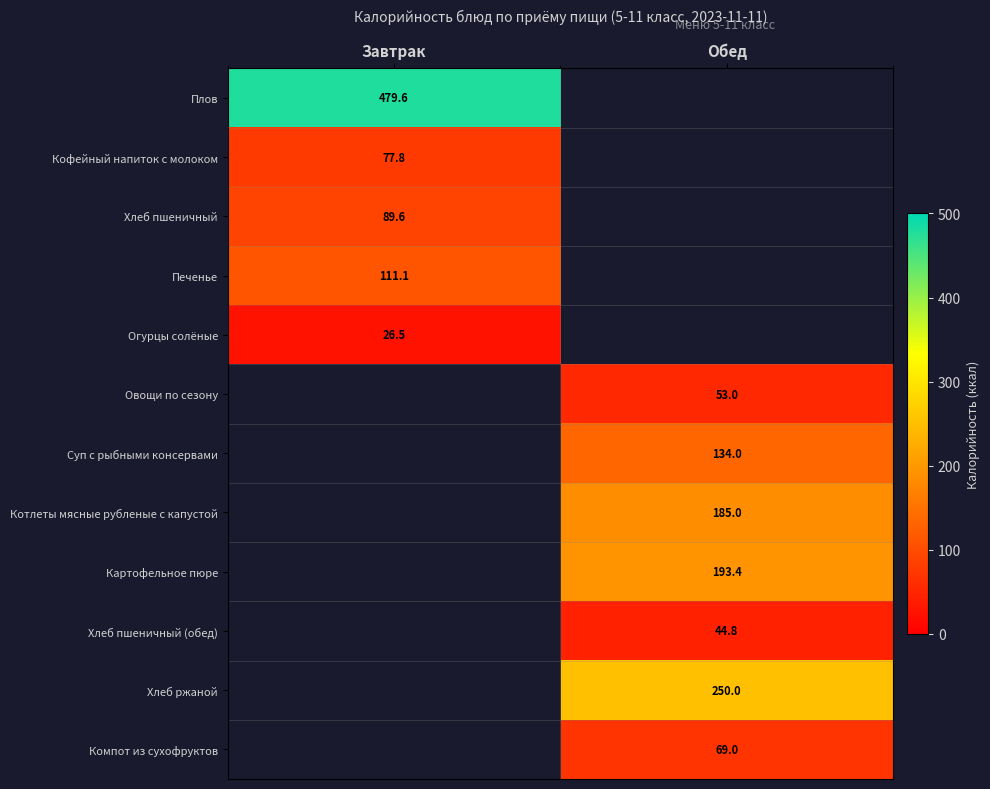

At which category does the chart reach its peak across all series?

Завтрак